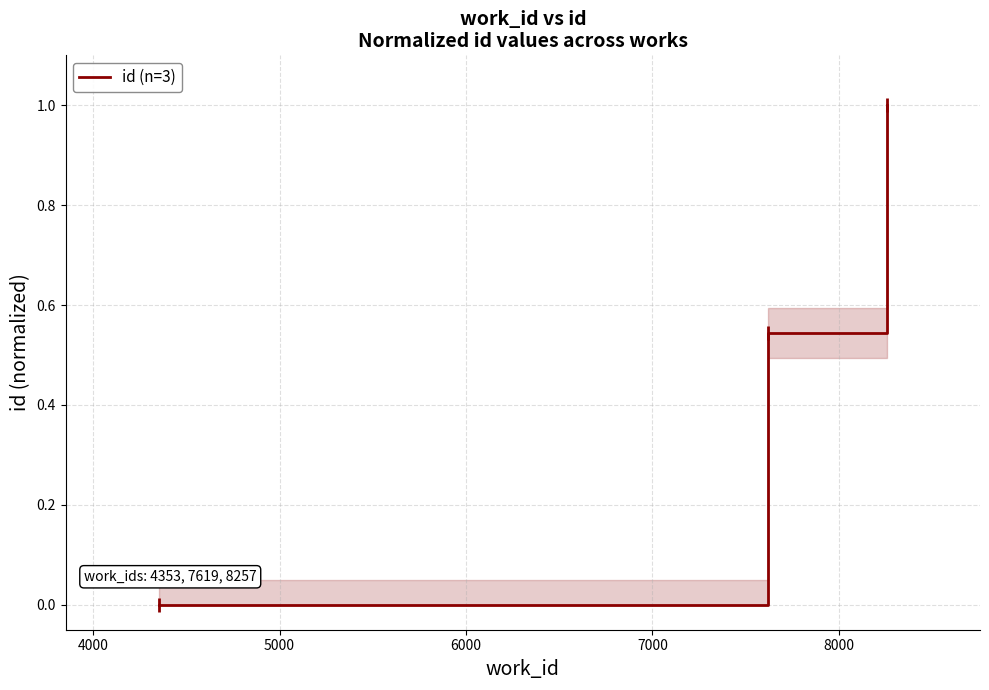

What is the greatest value displayed?

1.0